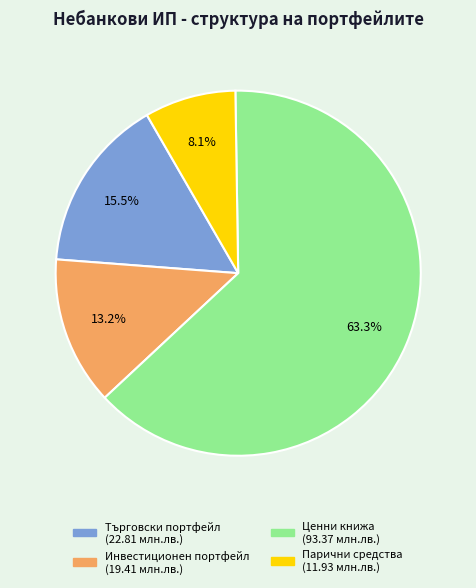

Does any single category account for the majority?

Yes